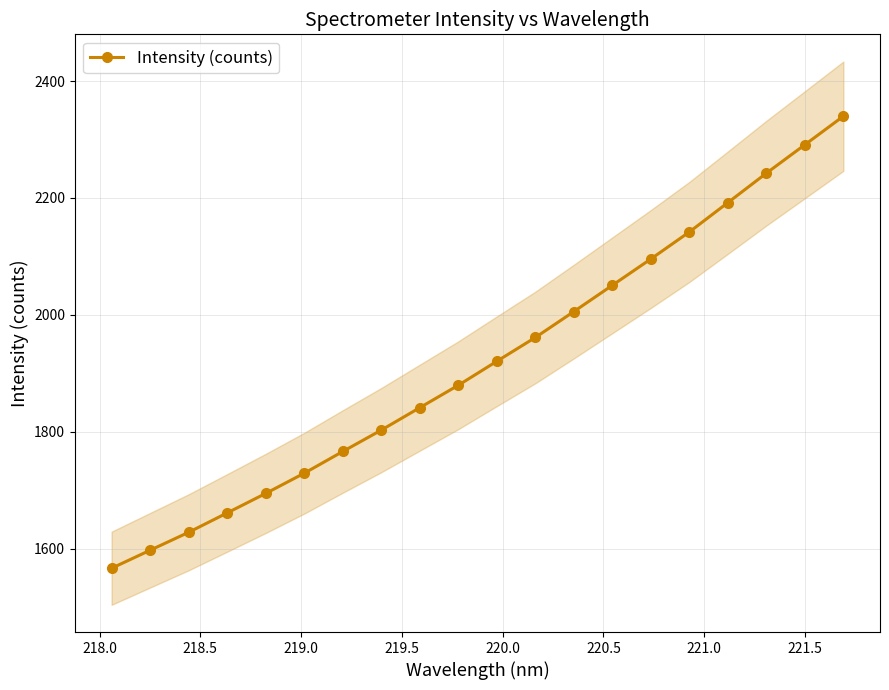

What is the value of the Intensity (counts) point at the 3rd from the left?

1627.8